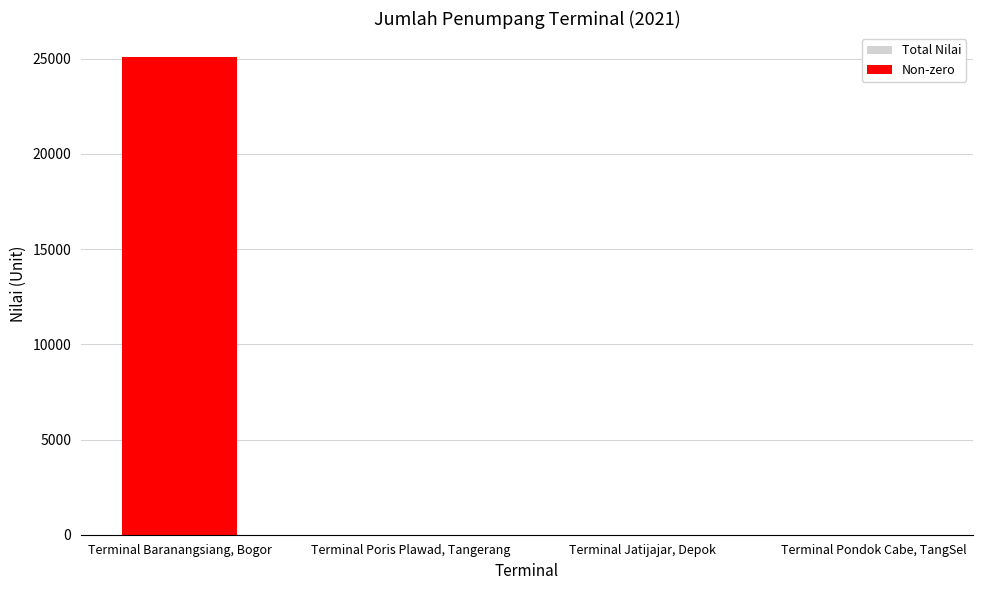

Which has a higher value, Terminal Pondok Cabe, TangSel or Terminal Baranangsiang, Bogor?

Terminal Baranangsiang, Bogor